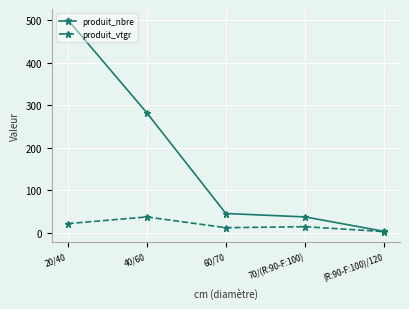

What is the label of the 1st point from the right?

(R:90-F:100)/120